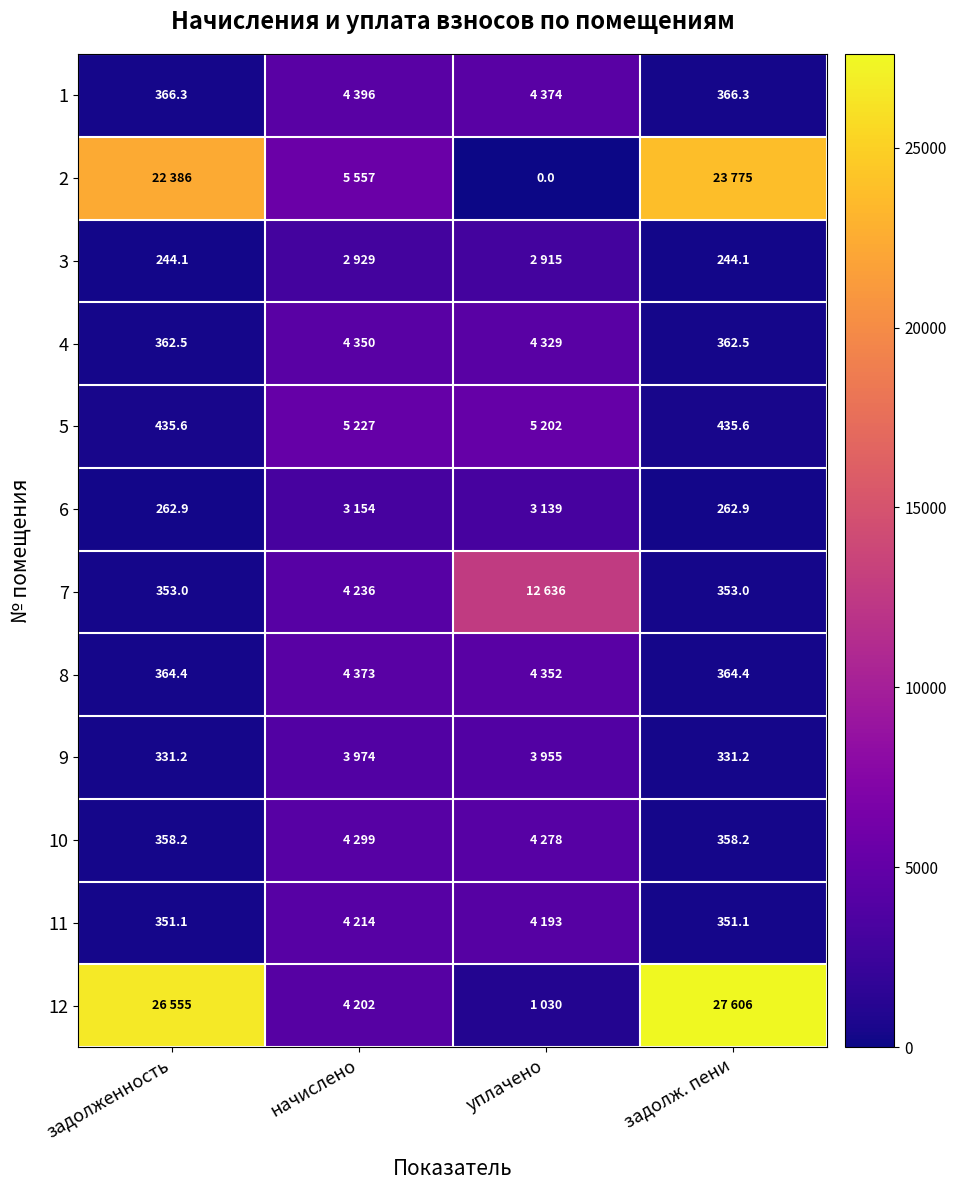

At which category is the sum across all series the highest?

задолж. пени